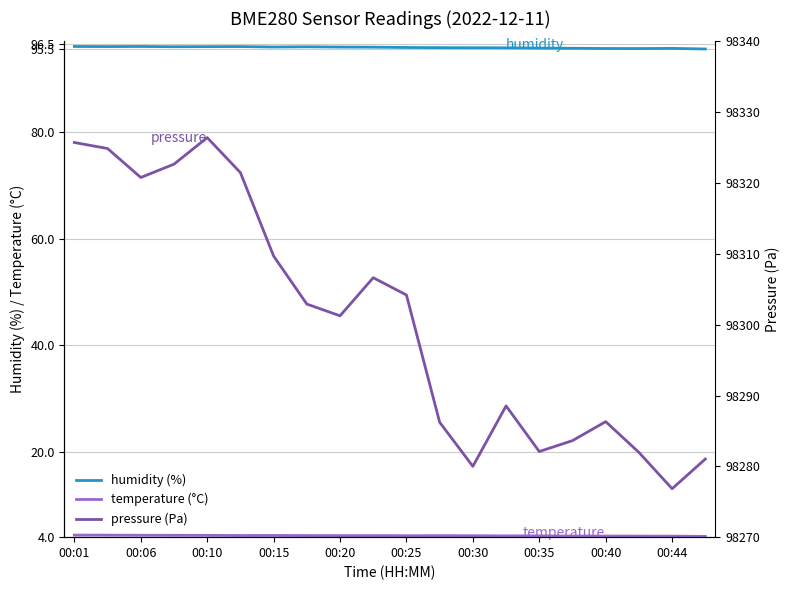

Reading right to left, extract all data points from this chart.

humidity: 95.6	95.7	95.7	95.7	95.7	95.7	95.8	95.8	95.8	95.8	95.9	95.9	96.0	95.9	96.0	96.0	96.0	96.0	96.0	96.0
temperature: 4.2	4.2	4.2	4.2	4.2	4.2	4.2	4.3	4.3	4.3	4.3	4.3	4.3	4.3	4.3	4.3	4.3	4.4	4.4	4.4
pressure: 98281.0	98276.8	98282.0	98286.3	98283.6	98282.1	98288.5	98280.0	98286.2	98304.2	98306.6	98301.2	98302.9	98309.7	98321.5	98326.4	98322.7	98320.8	98324.9	98325.7